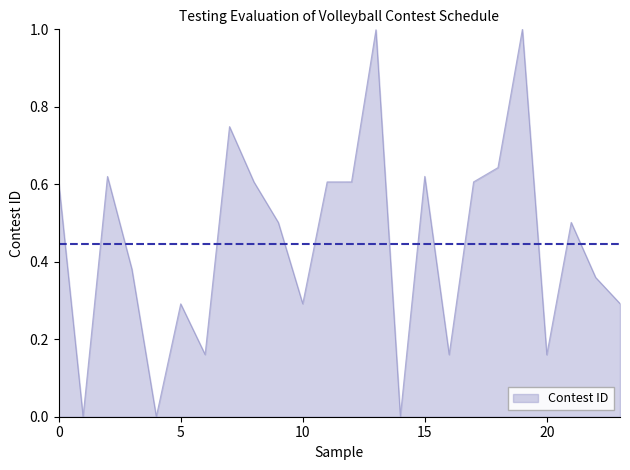

What is the maximum value shown in the chart?

1.0